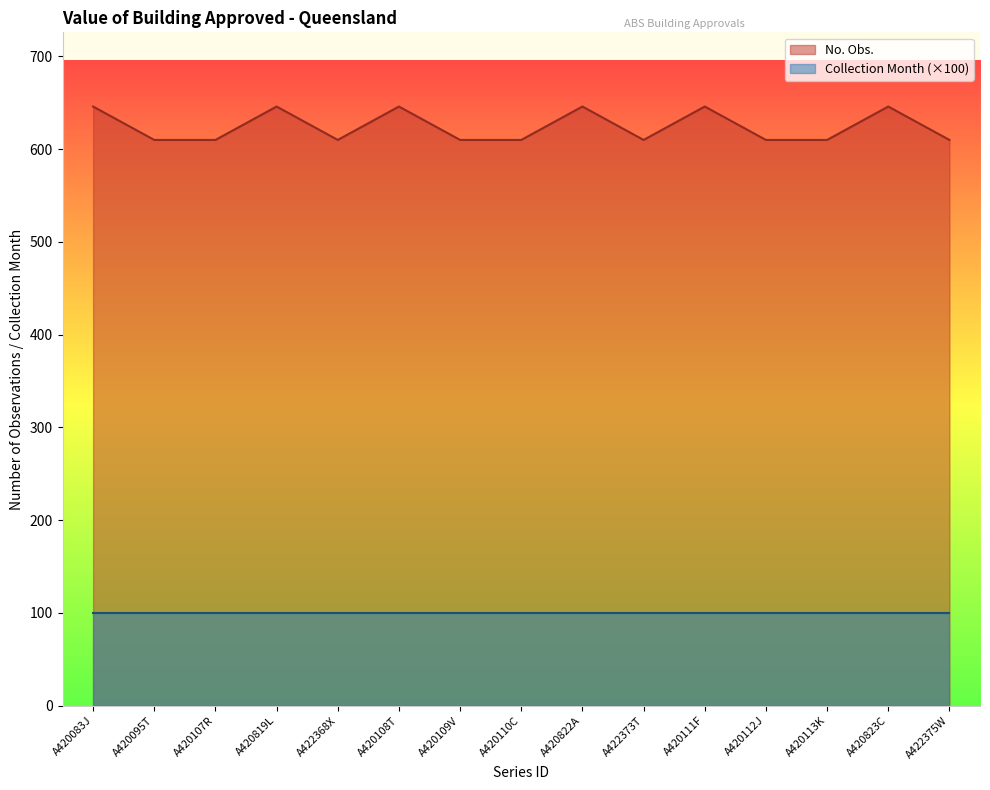

Rank the categories by value from highest to lowest.

A420083J, A420819L, A420108T, A420822A, A420111F, A420823C, A420095T, A420107R, A422368X, A420109V, A420110C, A422373T, A420112J, A420113K, A422375W